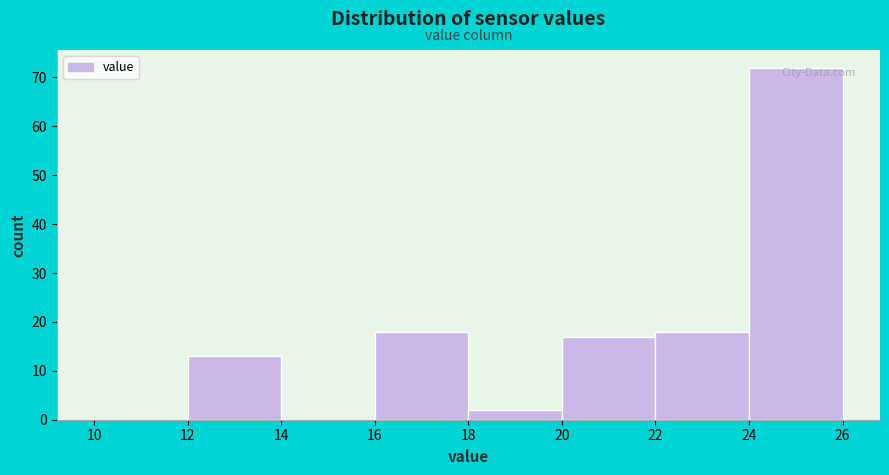

Which range on the x-axis has the tallest bar?

24 to 26